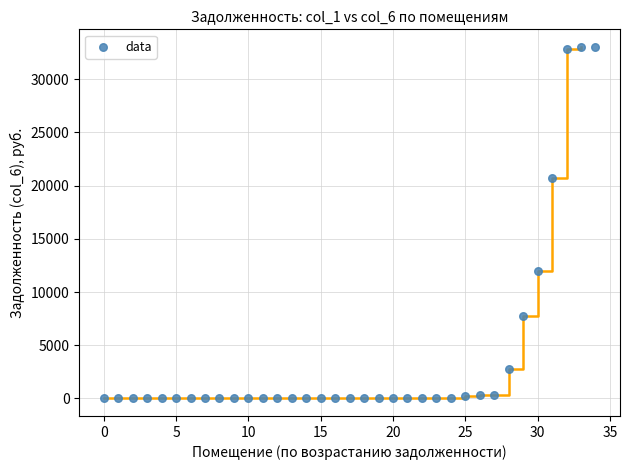

What is the range of Y values (max minus min)?

33042.3